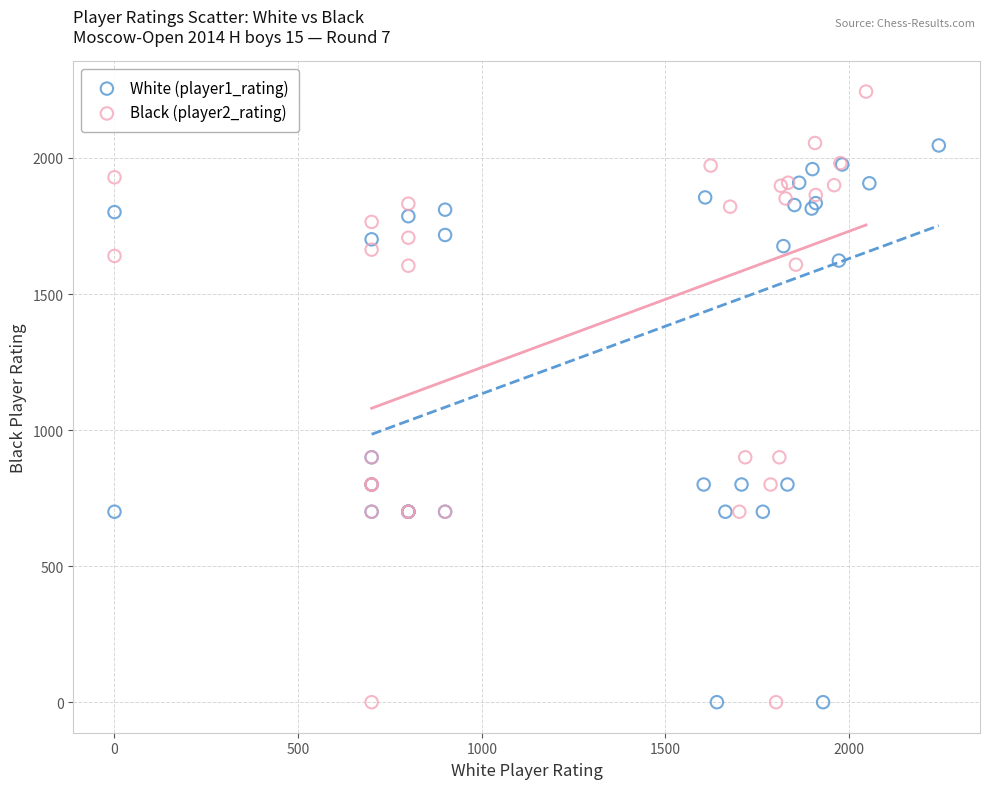

Which series has the largest Y range (max minus min)?

Black (player2_rating)